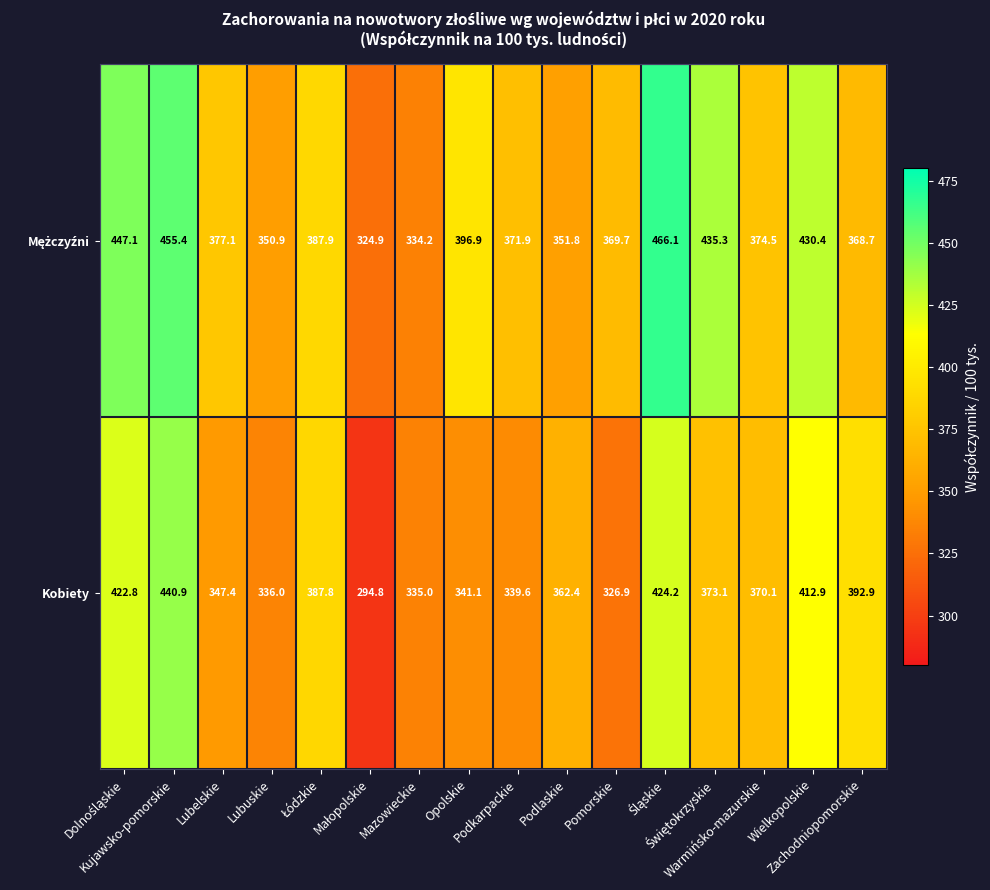

What is the minimum value for Kobiety?

294.8